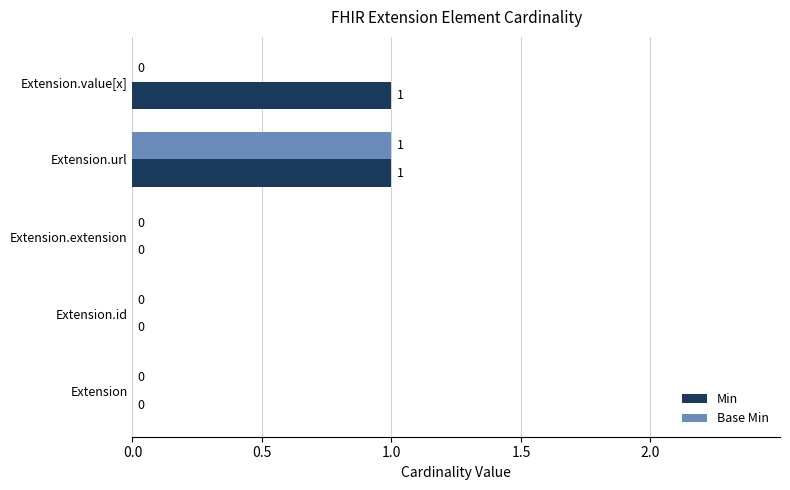

True or false: Base Min has a value of -1 at Extension.extension.

False